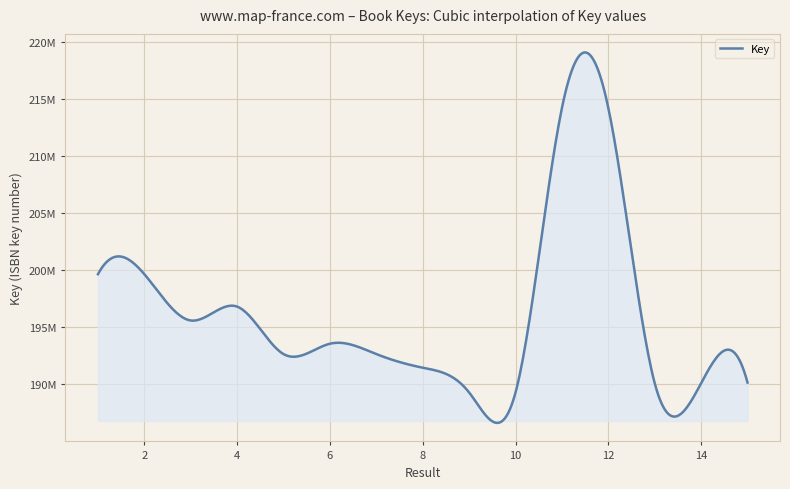

Does the chart display data point markers on the line(s)?

No